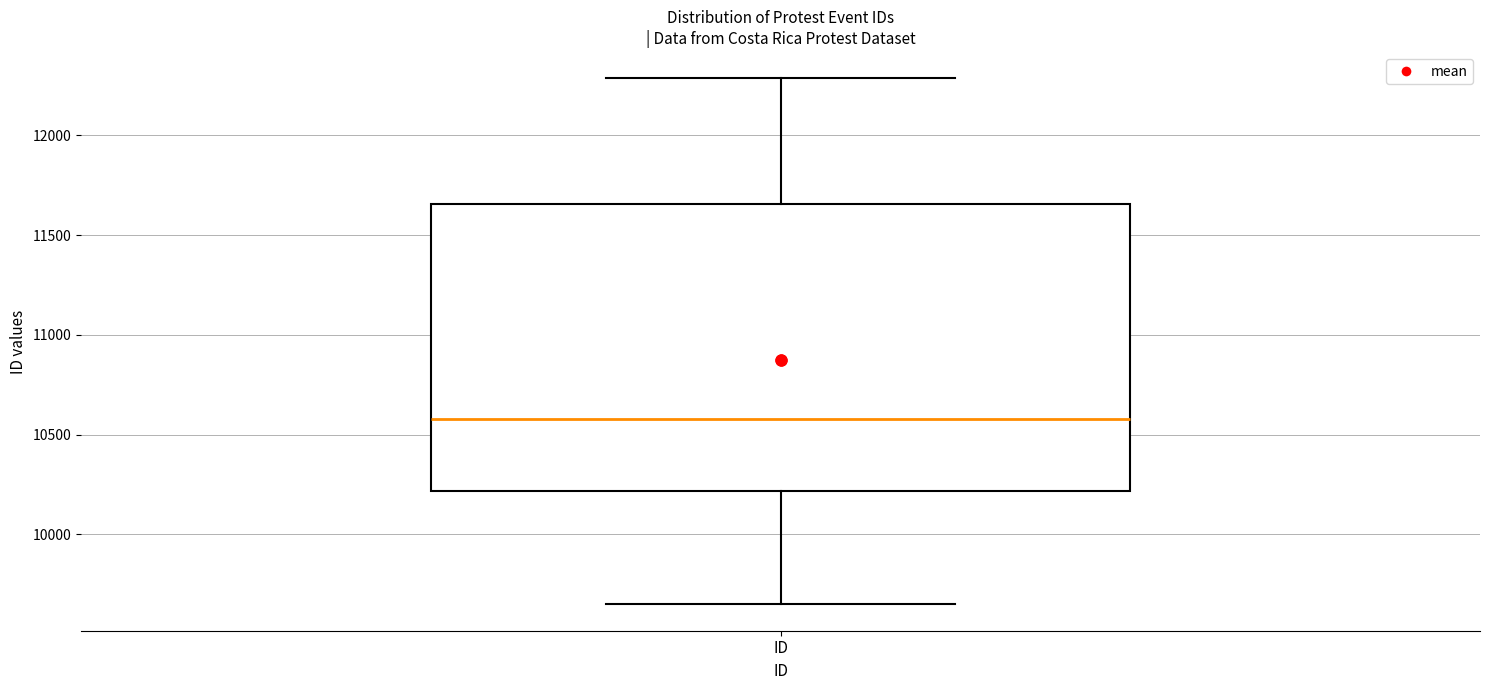

Read this box plot against the y-axis: the position of the median line, the range covered by the box, and the ends of both whiskers. The values are not printed on the chart, so give them approximately, as read against the axis.

median 10600, box 10200 to 11650, whiskers 9650 to 12300